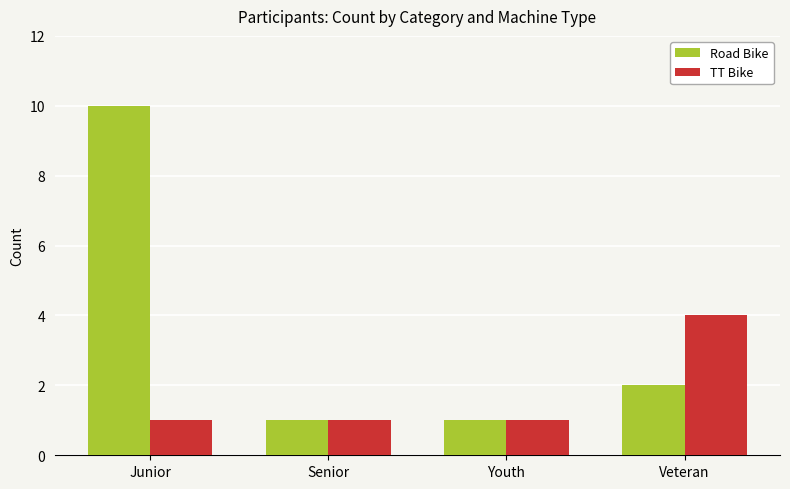

What is the value of the TT Bike bar at the 4th from the left?

4